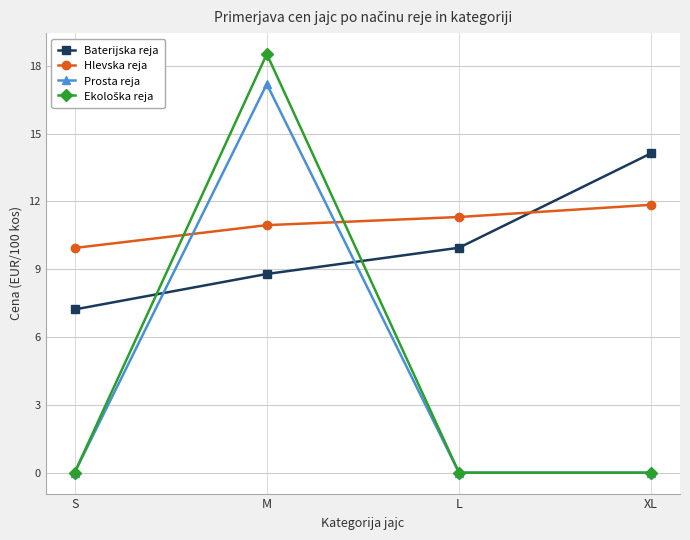

True or false: Prosta reja has more than 2 points higher than both neighbors.

False